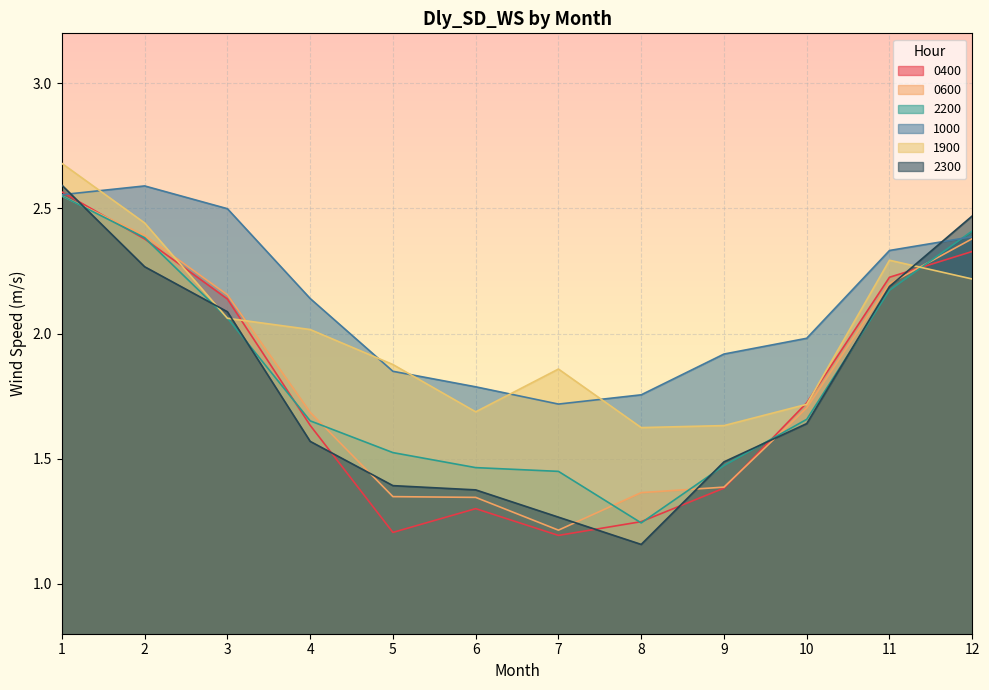

List the series in order of their peak value, lowest first.

0600, 2200, 0400, 1000, 2300, 1900